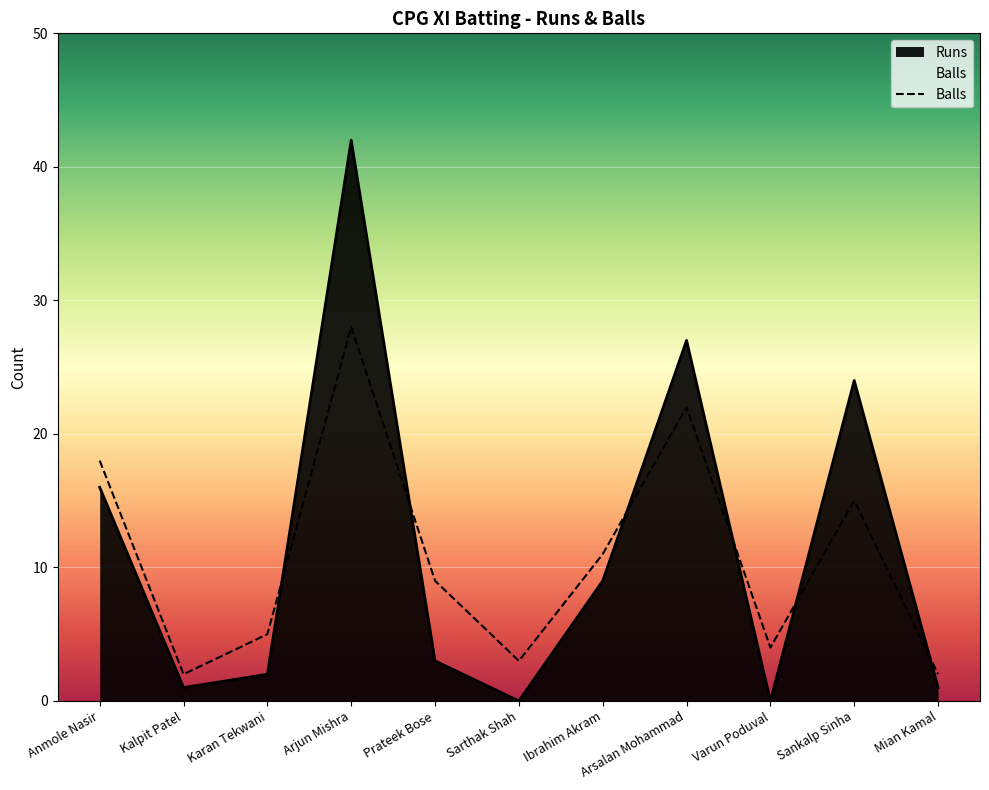

What is the label of the 4th point from the right?

Arsalan Mohammad